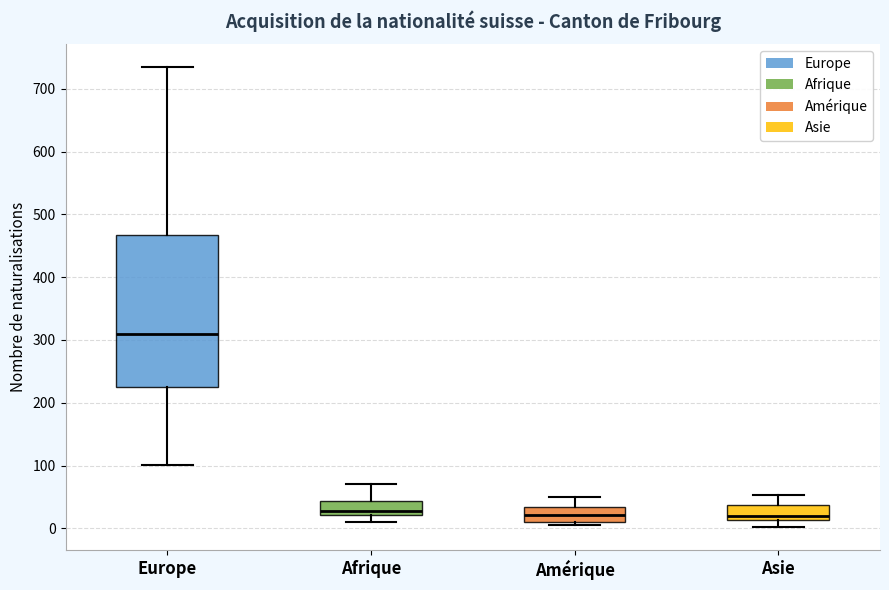

Where does the median line of the box for Europe sit on the y-axis? The values are not printed on the chart, so give them approximately, as read against the axis.

310